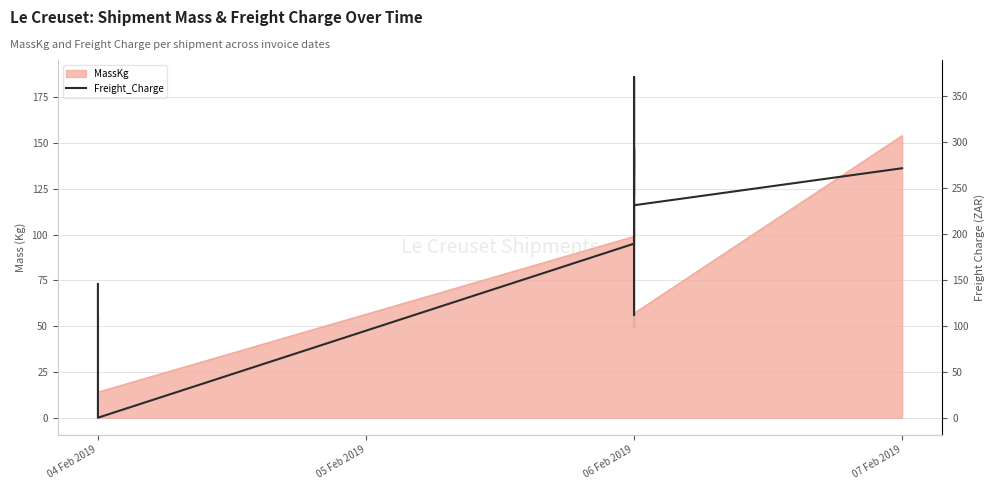

What is the sum of all values?

2104.5